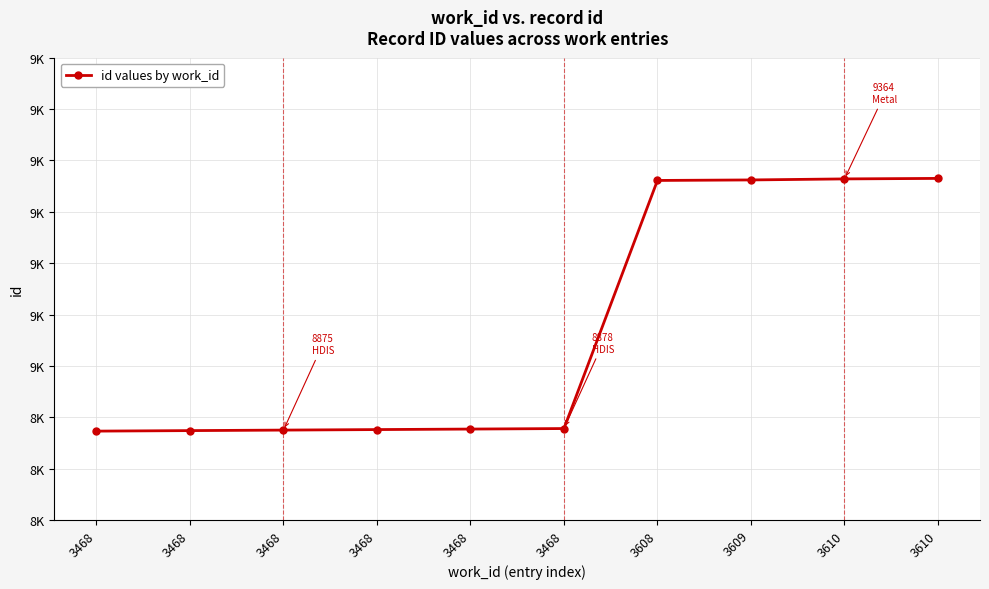

What is the change in value from 3468 to 3610?

+489